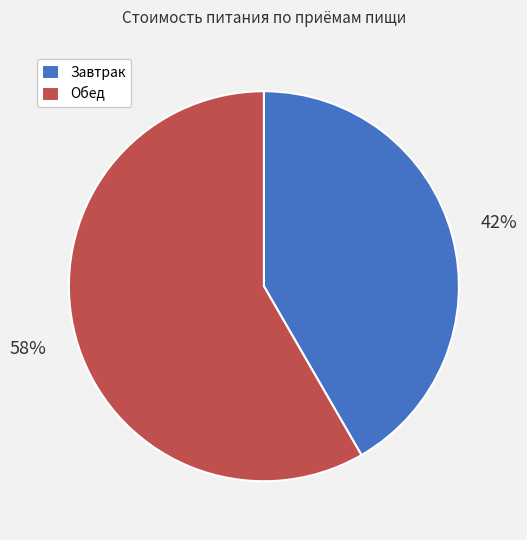

Is it true that Завтрак is 42% of the pie?

True